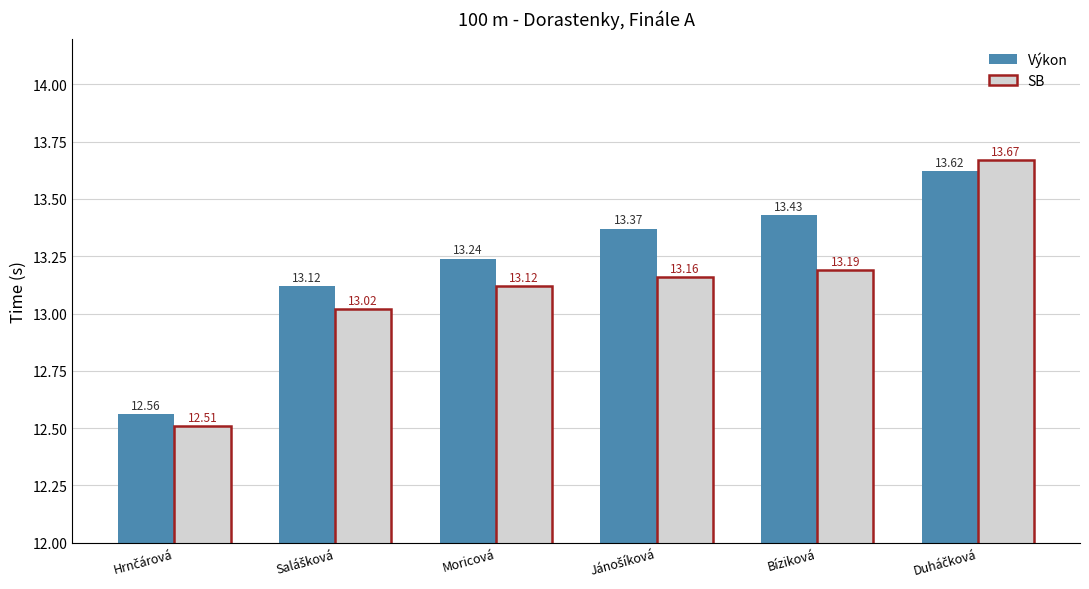

Reading left to right, extract all data points from this chart.

Výkon: 12.6	13.1	13.2	13.4	13.4	13.6
SB: 12.5	13.0	13.1	13.2	13.2	13.7